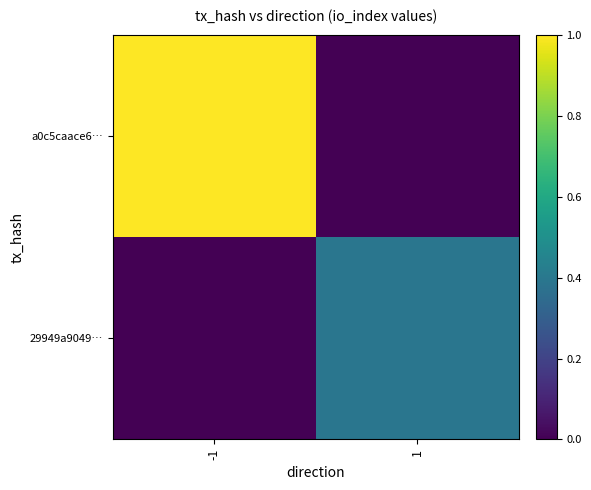

Reading left to right, transcribe all the data shown in this chart.

a0c5caace6…: -1=1.0	1=0.0
29949a9049…: -1=0.0	1=0.4